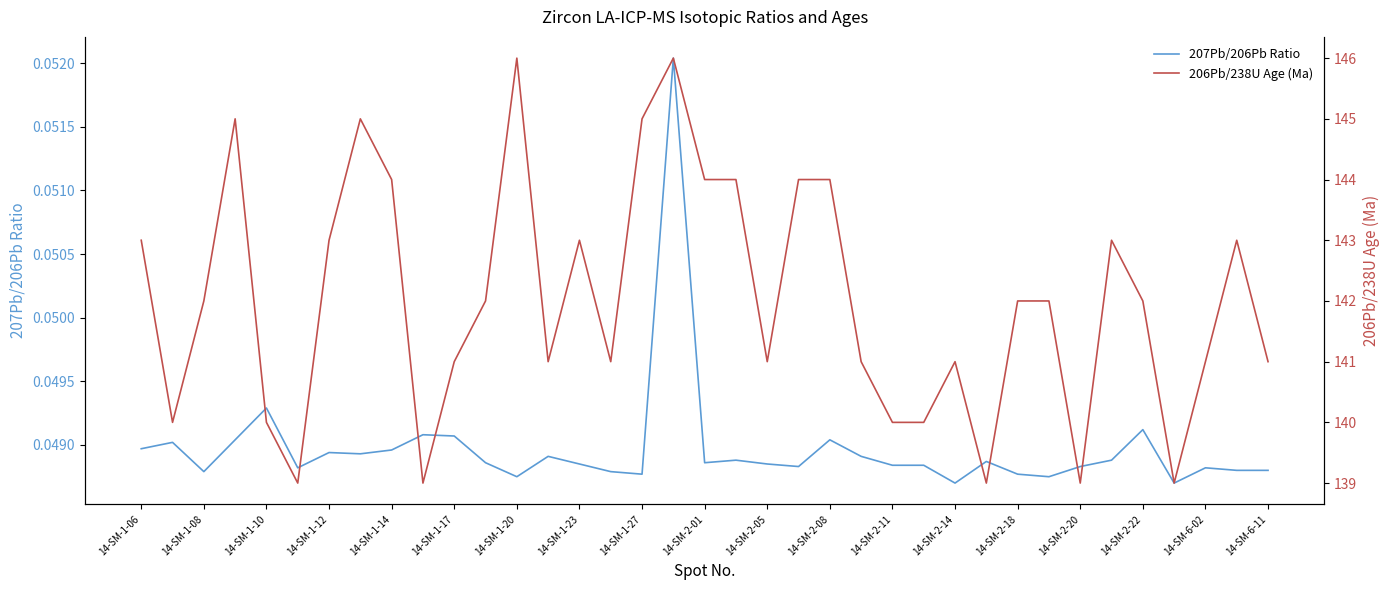

True or false: 207Pb/206Pb Ratio and 206Pb/238U Age (Ma) intersect in this chart.

False